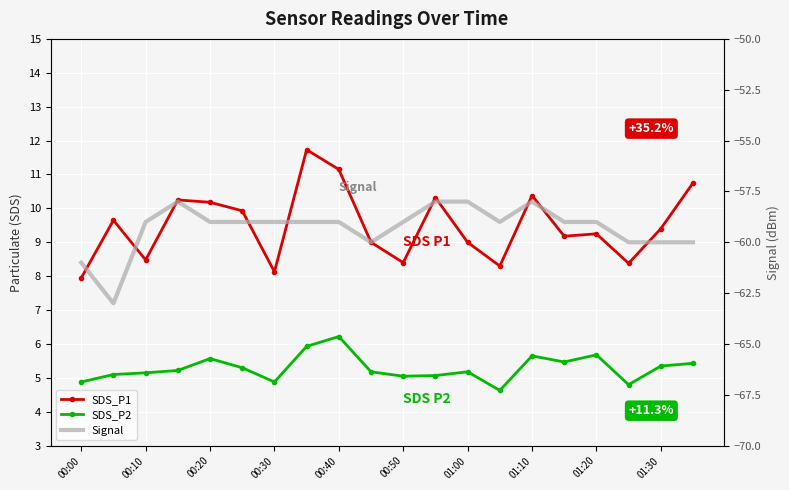

List the series in order of their peak value, lowest first.

Signal, SDS_P2, SDS_P1